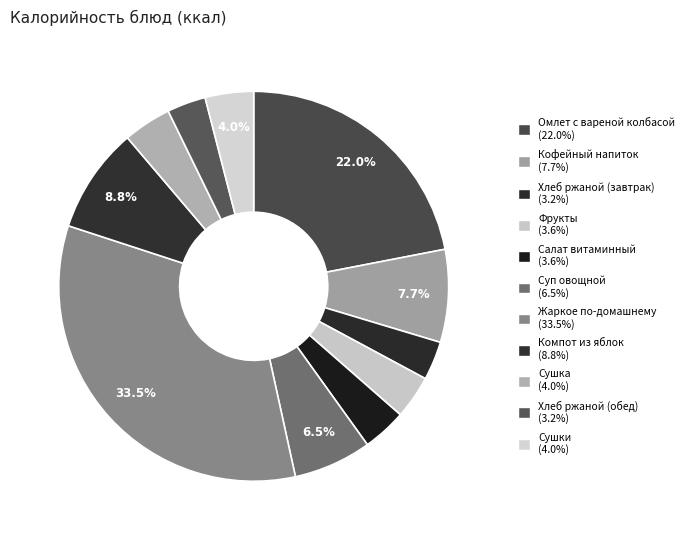

How many segments does this pie chart have?

11